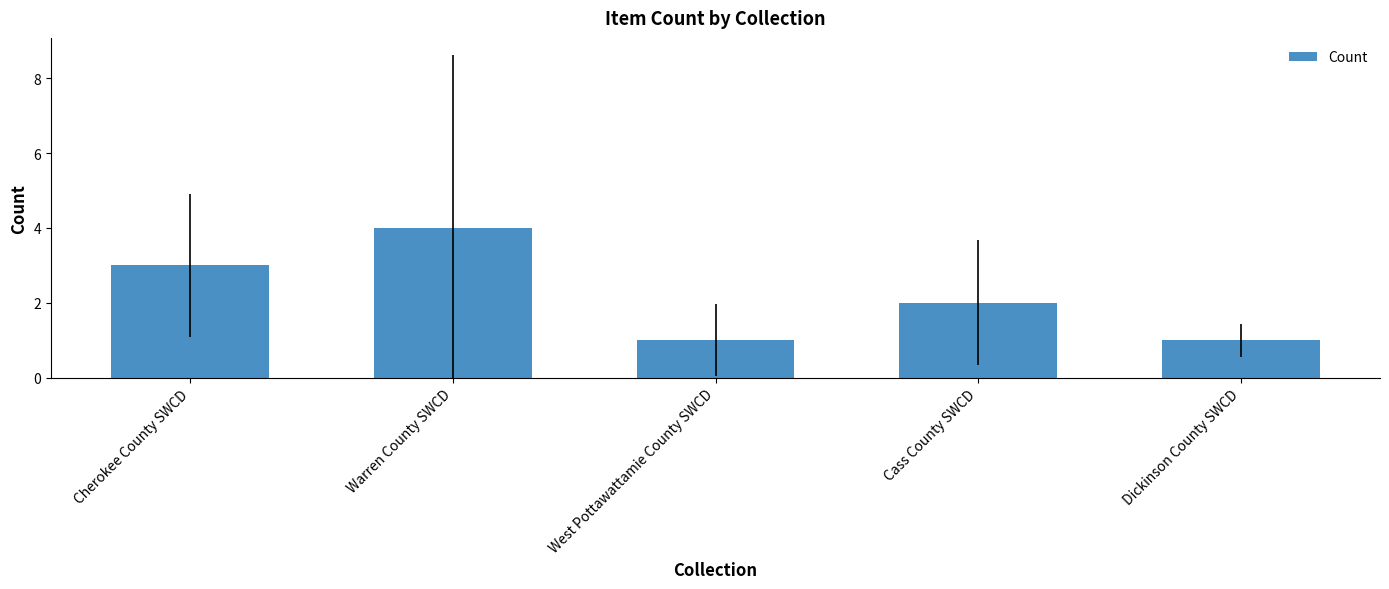

How many values are between 1 and 3?

4